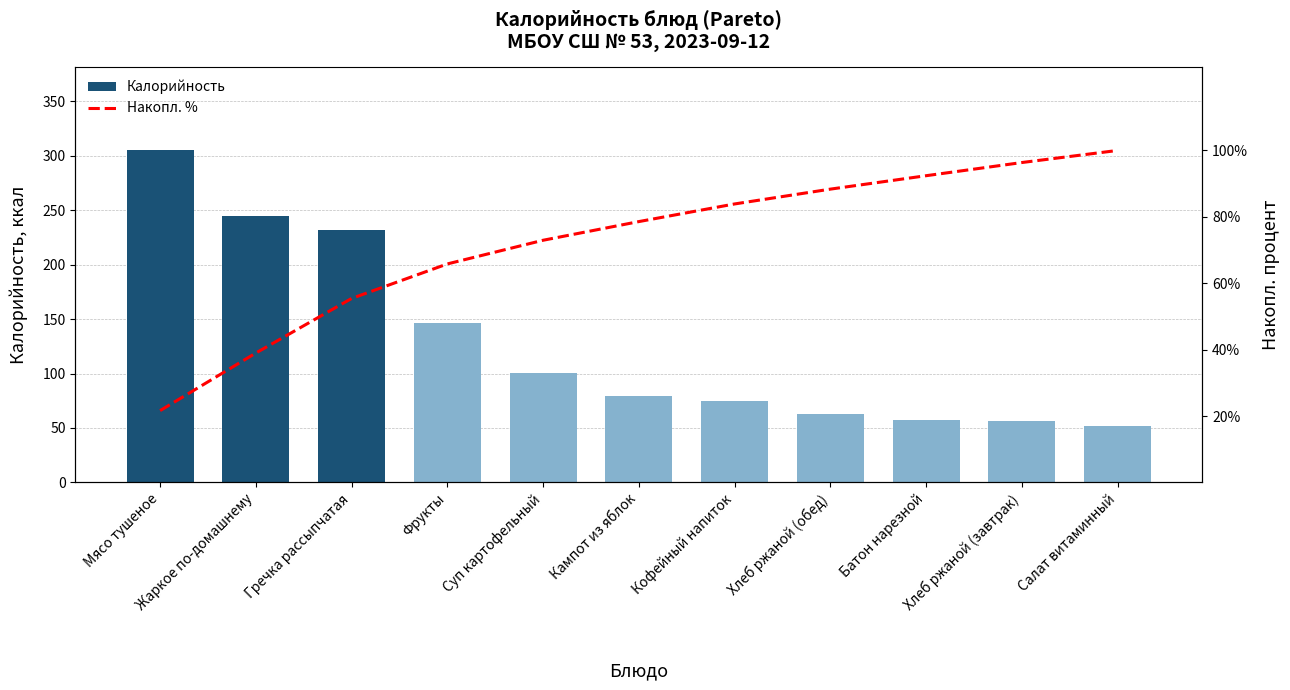

What position from the left is Фрукты?

4